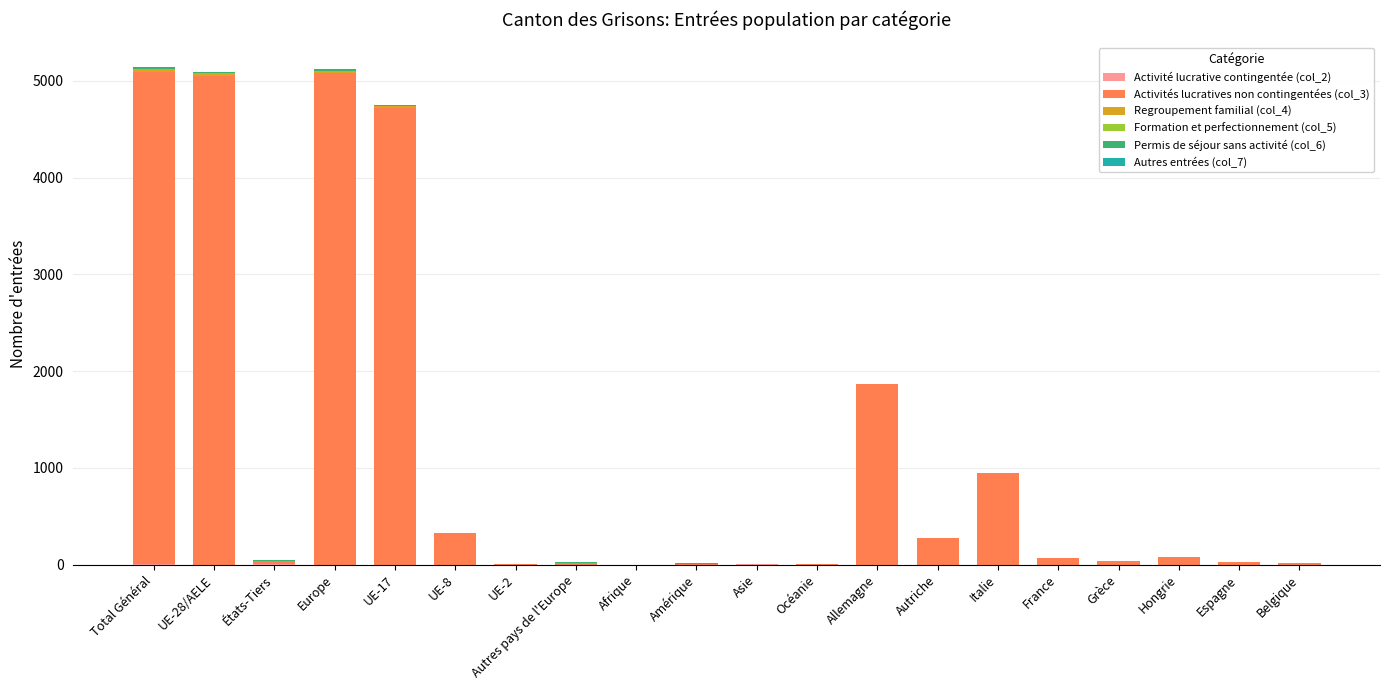

What is the total value across all series at Hongrie?

79